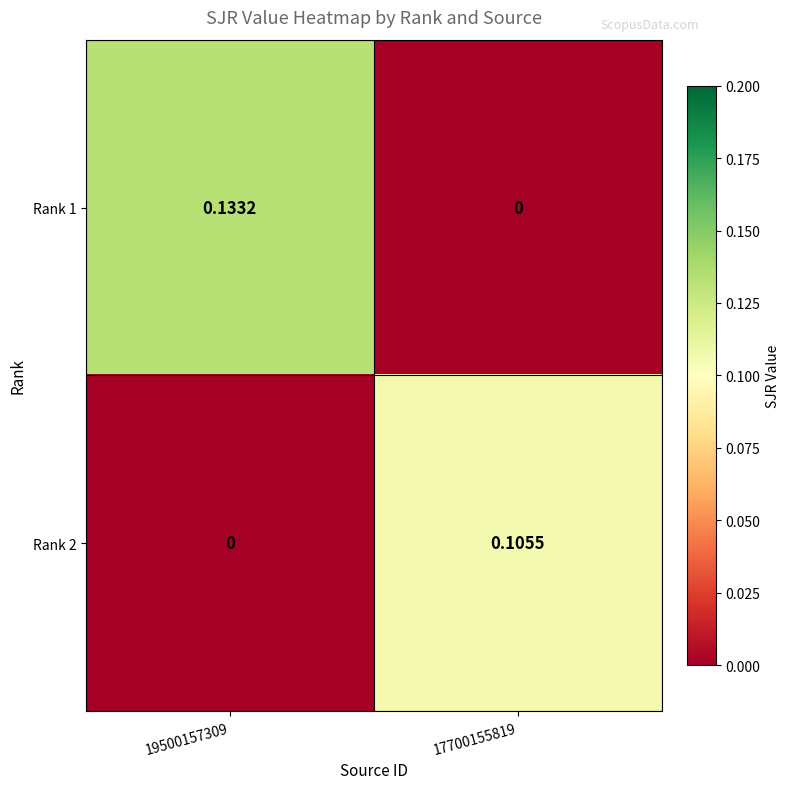

Is the value of Rank 2 at 19500157309 greater than the value of Rank 1 at 19500157309?

No